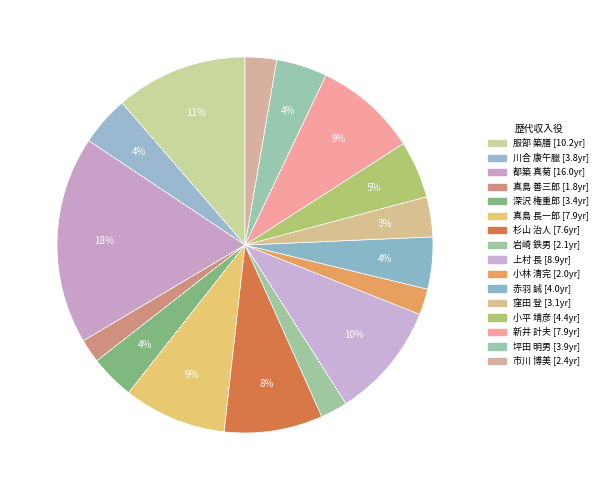

What is the change in value from 服部 築膳 to 都築 真菊?

+5.8